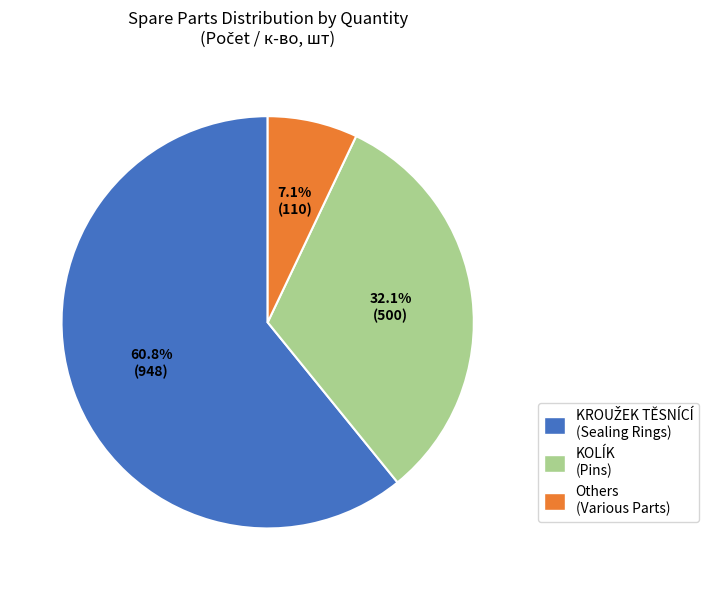

How much of the chart is everything except Others (Various Parts)?

92.9%